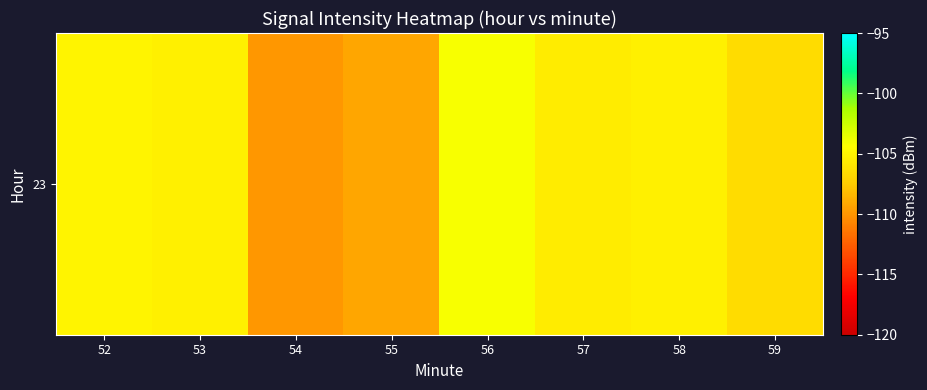

What is the average value?

-106.4